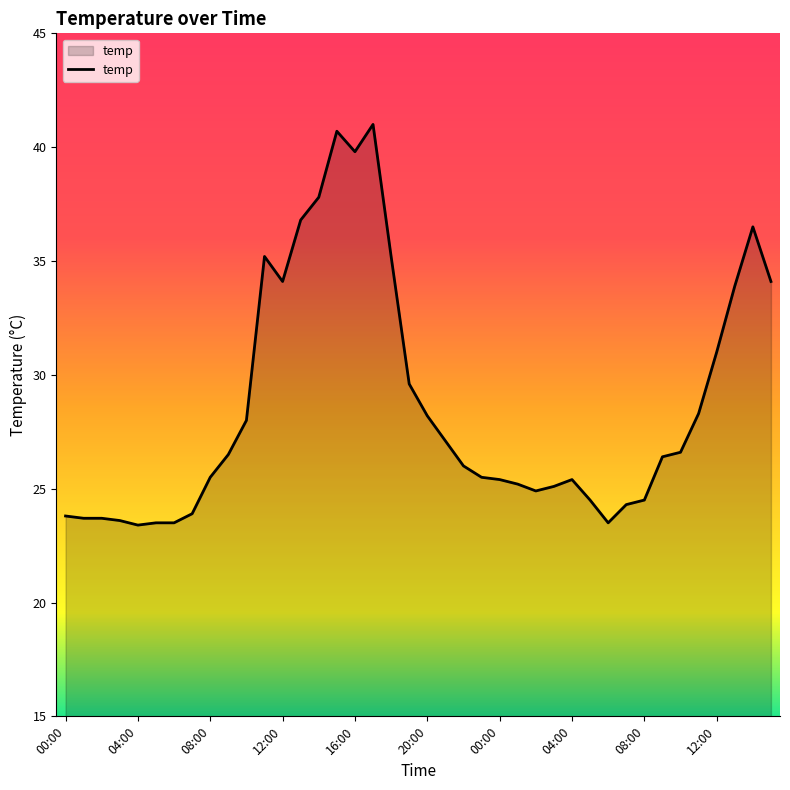

What is the difference between the maximum and minimum values?

17.6